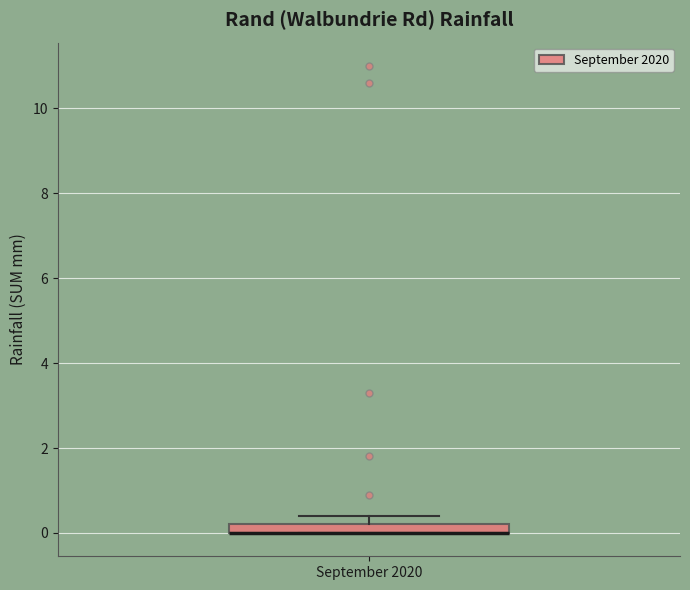

Where is the upper edge of the box for September 2020 on the y-axis? The values are not printed on the chart, so give them approximately, as read against the axis.

0.2